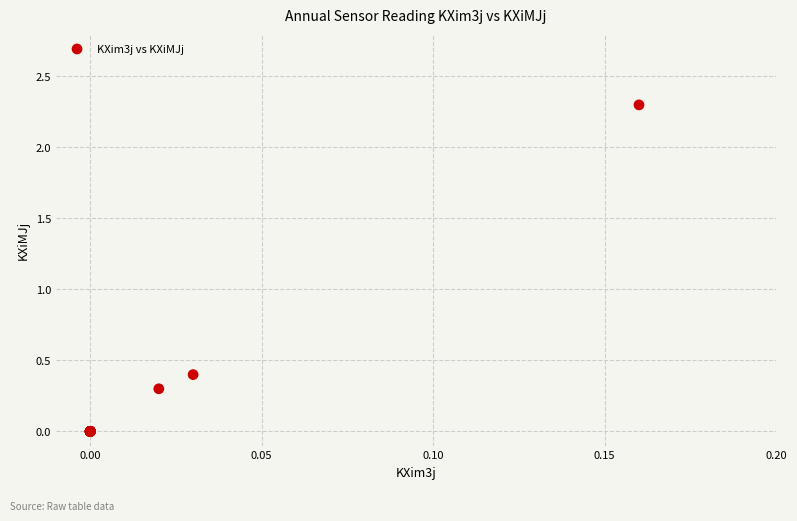

What Y value in the scatter plot is closest to 1?

0.4